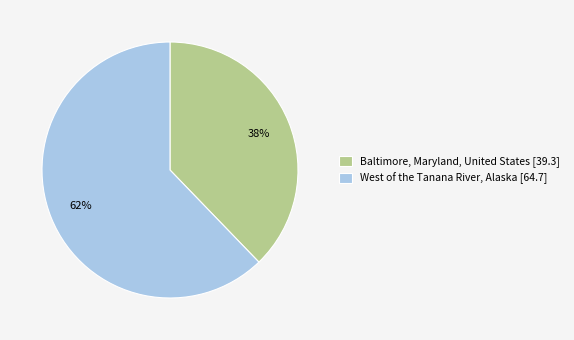

Which category has the biggest portion of the pie?

West of the Tanana River, Alaska